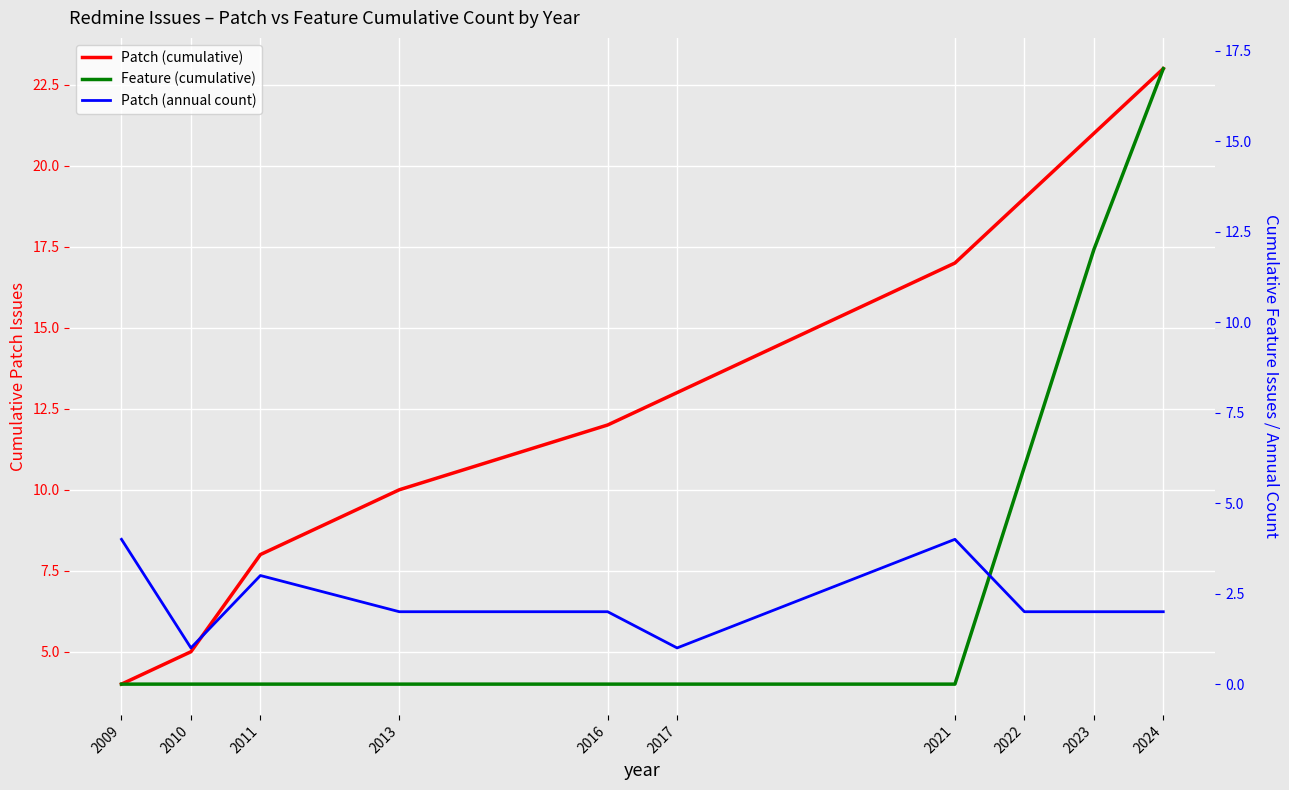

Reading right to left, extract all data points from this chart.

Patch (cumulative): 23	21	19	17	13	12	10	8	5	4
Feature (cumulative): 17	12	6	0	0	0	0	0	0	0
Patch (annual count): 2	2	2	4	1	2	2	3	1	4